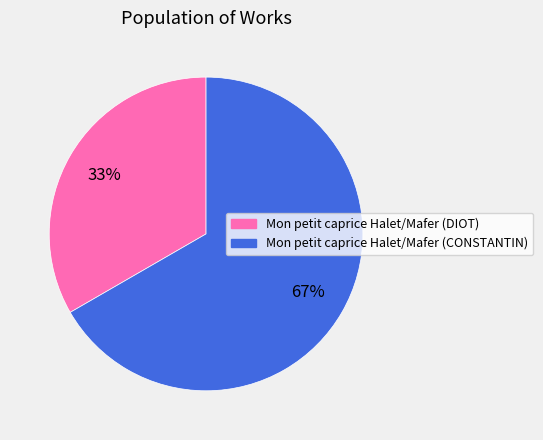

Does any single category account for the majority?

Yes